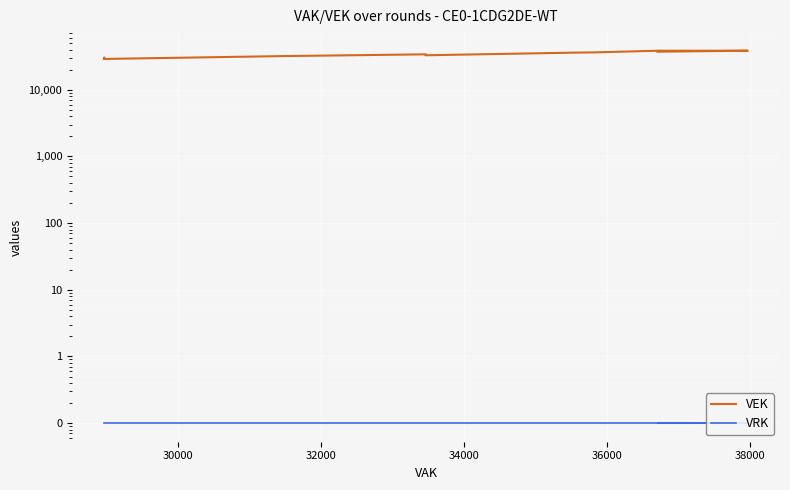

True or false: VEK has more than 2 points higher than both neighbors.

False